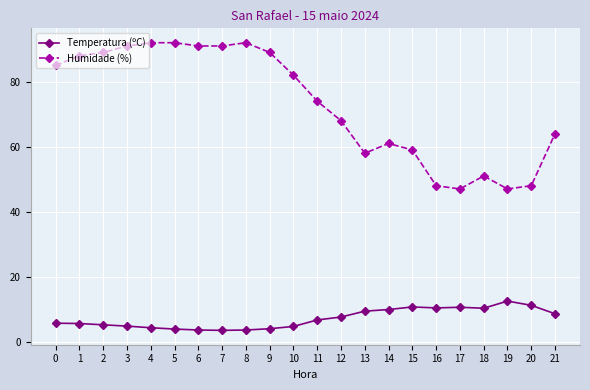

How many lines are shown in the chart?

2